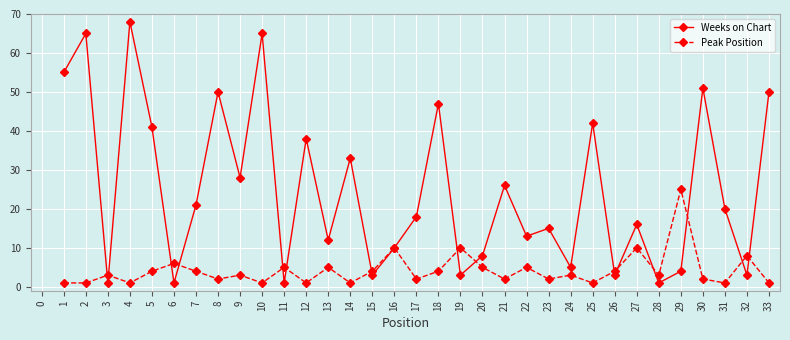

Does the chart have visible grid lines?

Yes